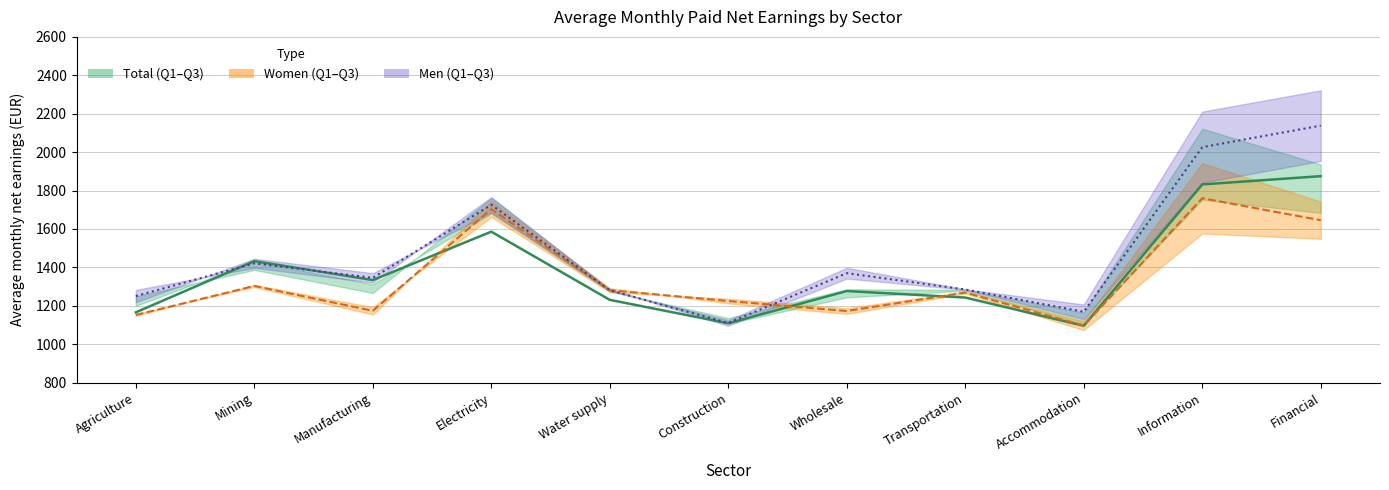

List the labels in order of Men mid value, largest first.

Financial, Information, Electricity, Mining, Wholesale, Manufacturing, Transportation, Water supply, Agriculture, Accommodation, Construction